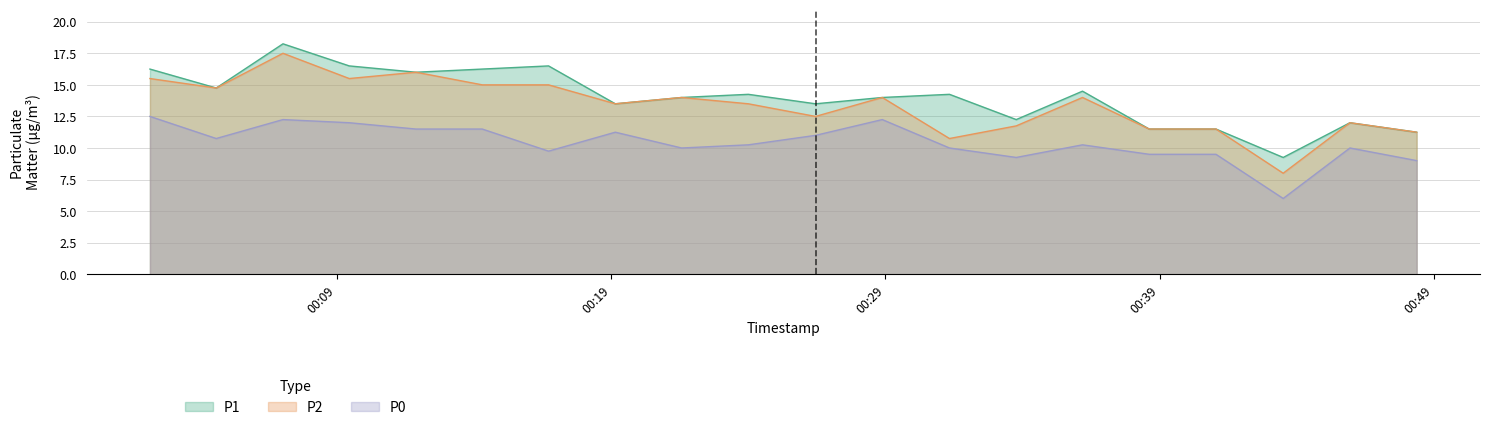

At how many categories does at least one series exceed 10?

19